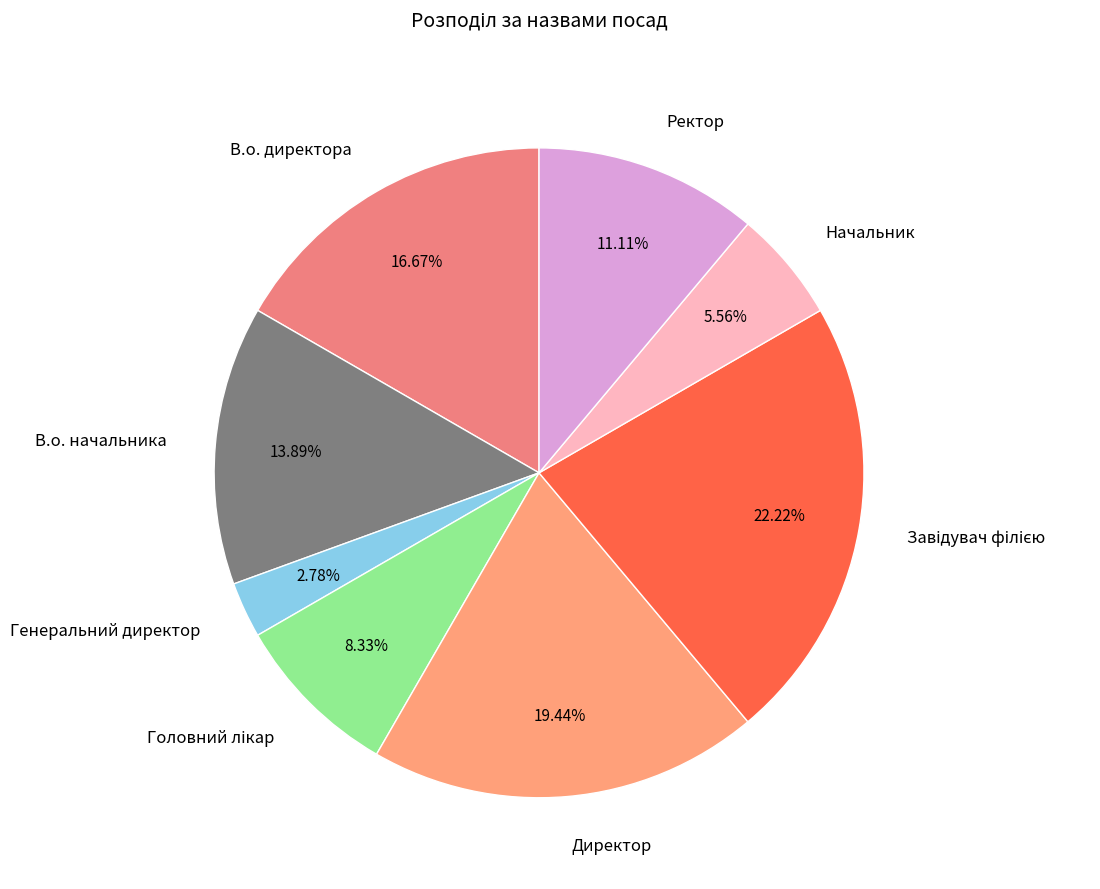

Do В.о. начальника and В.о. директора together represent more than half of the pie?

No